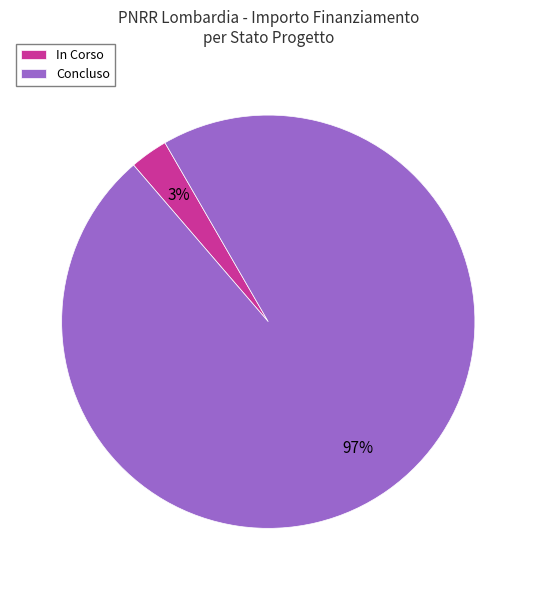

Is there any slice that represents more than half of the pie?

Yes